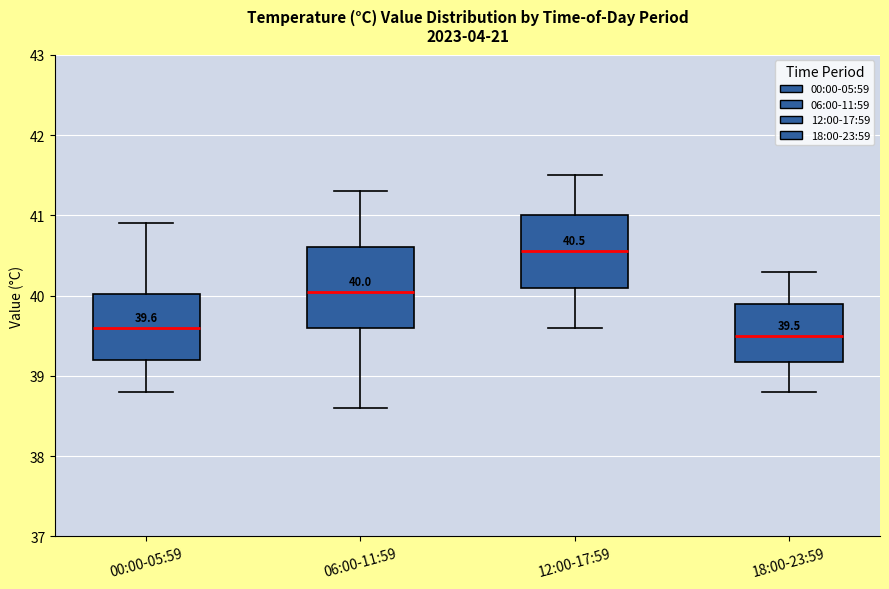

Which box has the highest median line?

12:00-17:59